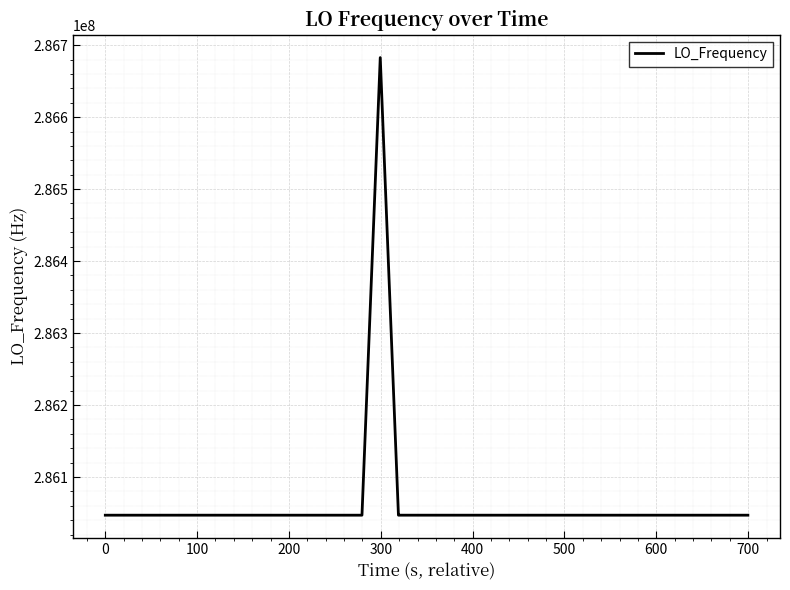

What is the maximum value shown in the chart?

286682703.4